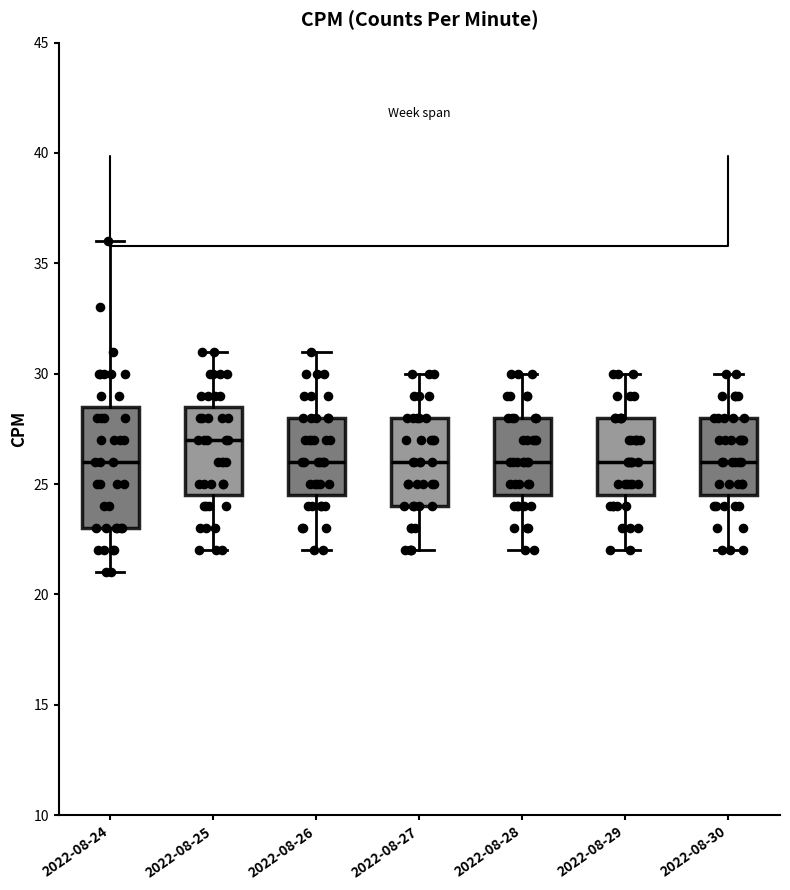

Comparing the boxes themselves (not the whiskers), which one is the tallest?

2022-08-24